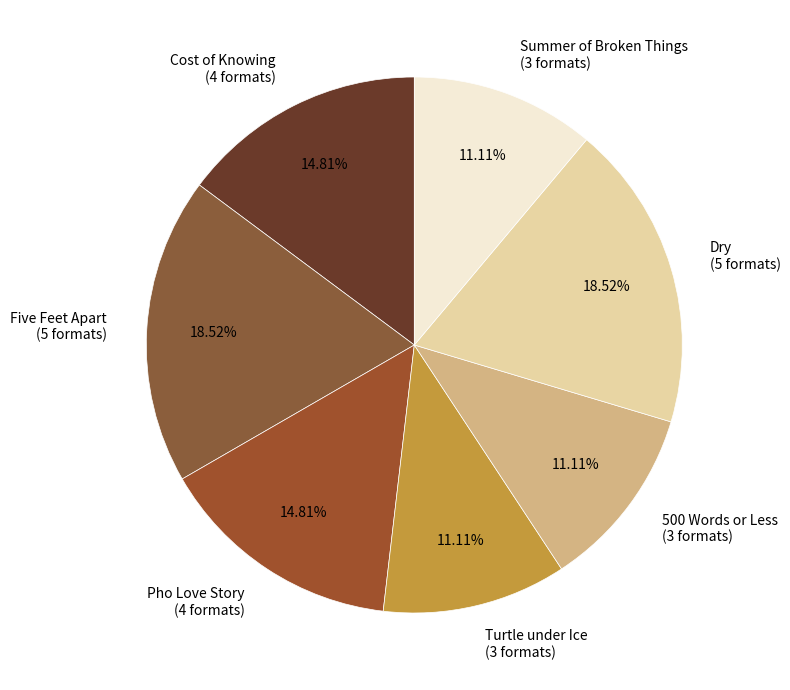

To the nearest percent, what portion does Turtle under Ice represent?

11%